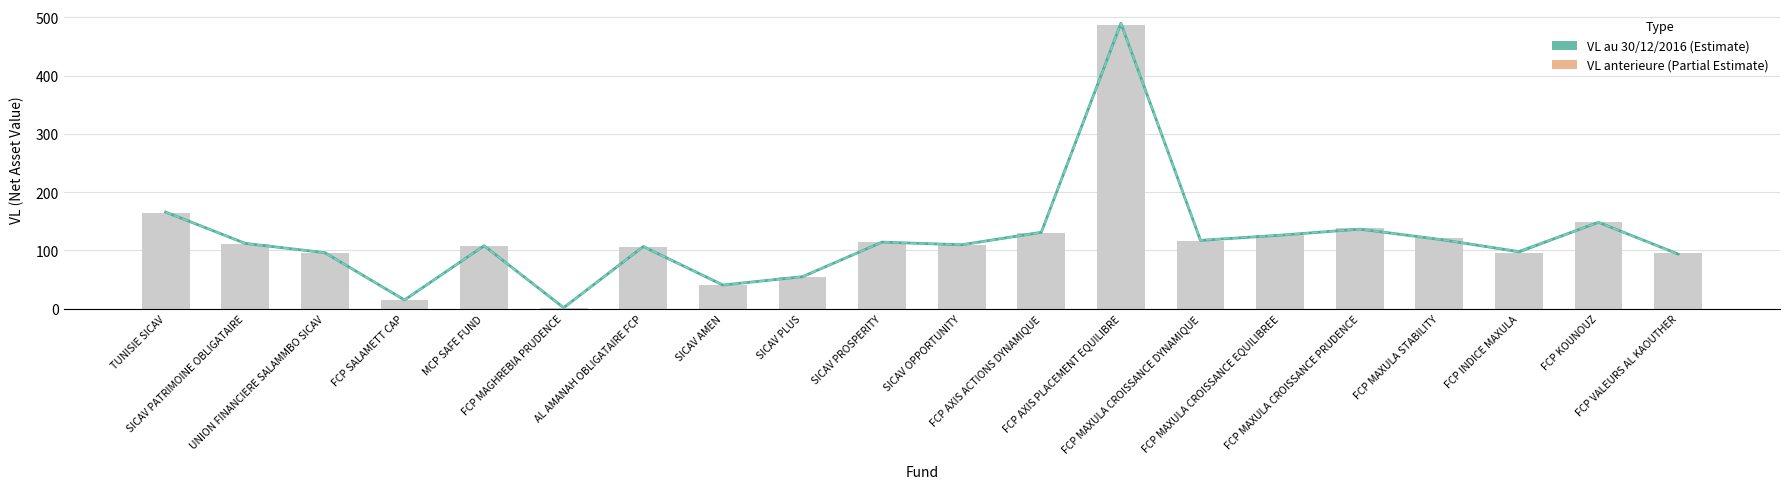

How many data points does each series have?

20